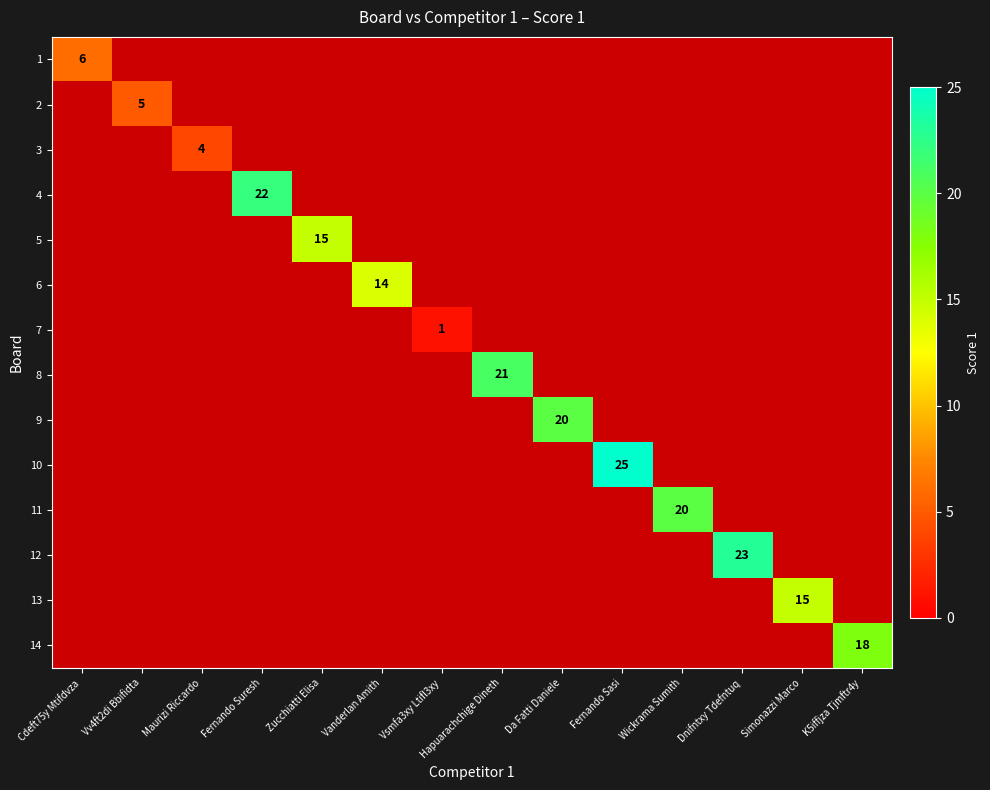

Is it true that 12 equals 23 at Dnifntxy Tdefntuq?

True